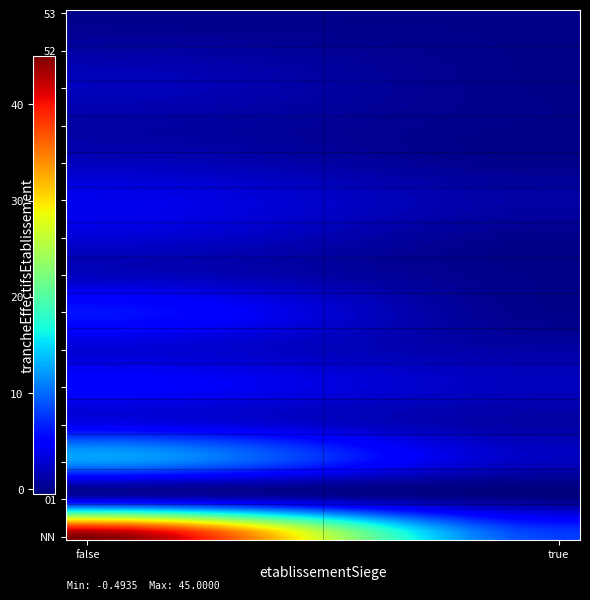

What is the greatest value displayed?

45